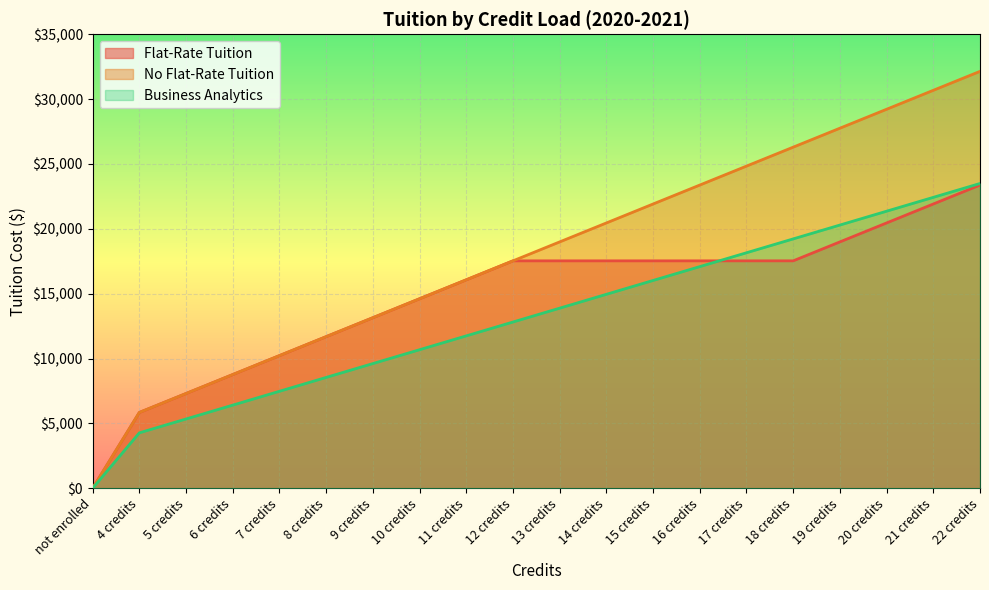

True or false: No Flat-Rate Tuition and Business Analytics intersect in this chart.

False